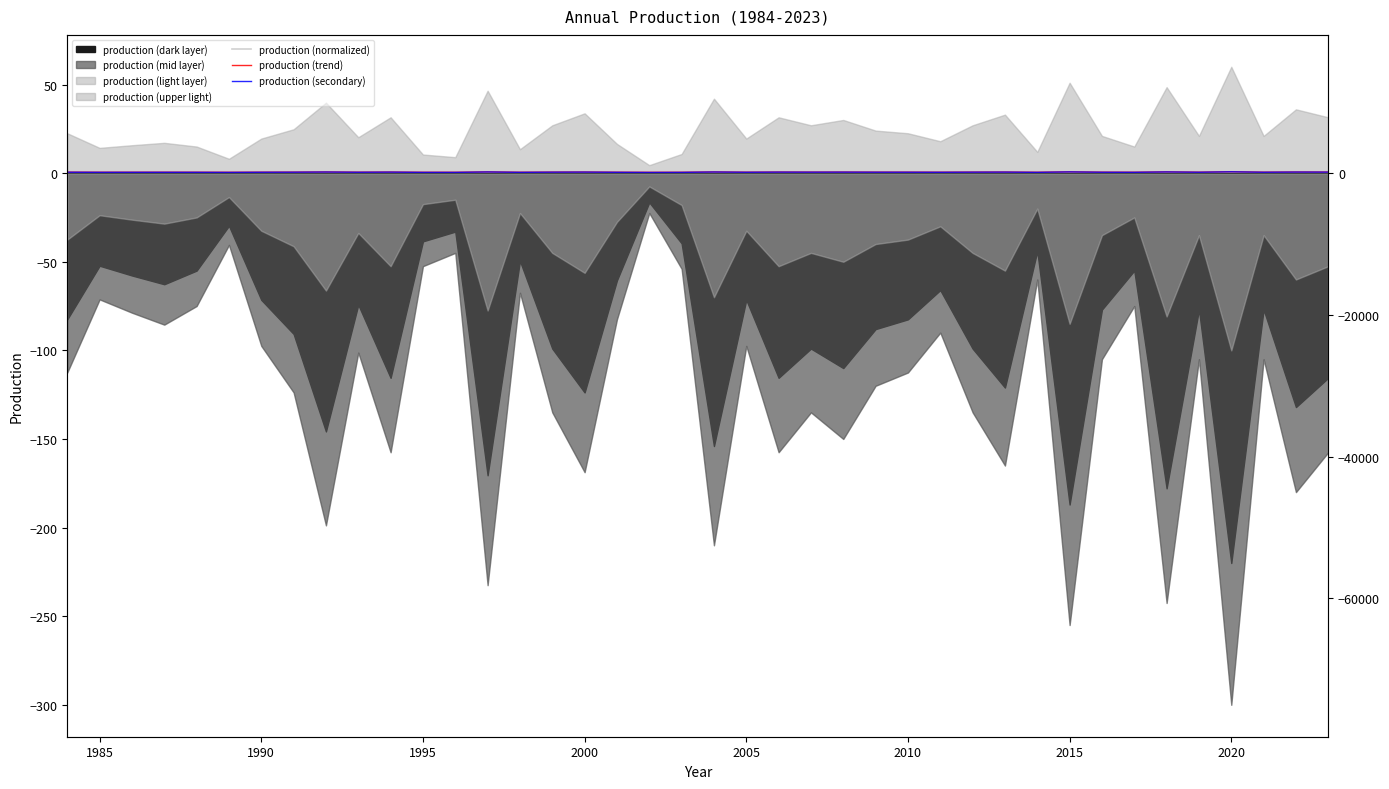

True or false: production (secondary) has more than 2 points higher than both neighbors.

True